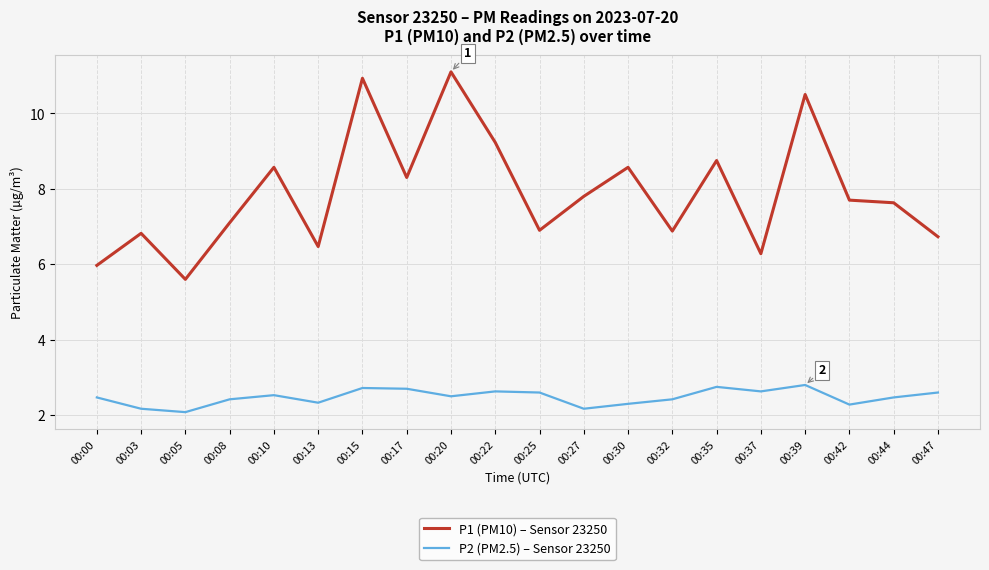

Is it true that P1 (PM10) – Sensor 23250 equals 3.8 at 00:10?

False